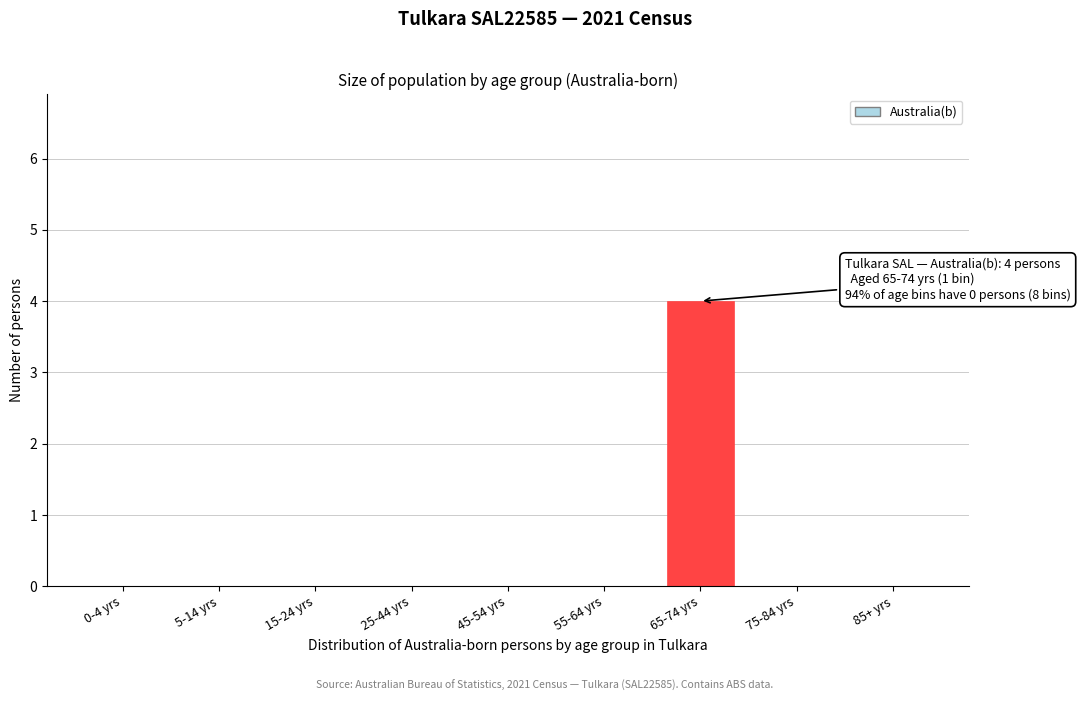

Reading left to right, list all the values displayed in this chart.

0-4 yrs=0	5-14 yrs=0	15-24 yrs=0	25-44 yrs=0	45-54 yrs=0	55-64 yrs=0	65-74 yrs=4	75-84 yrs=0	85+ yrs=0